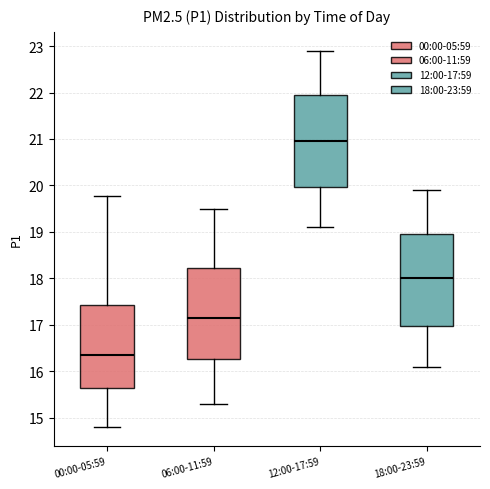

Where does the upper whisker of the box for 06:00-11:59 end on the y-axis? The values are not printed on the chart, so give them approximately, as read against the axis.

19.5